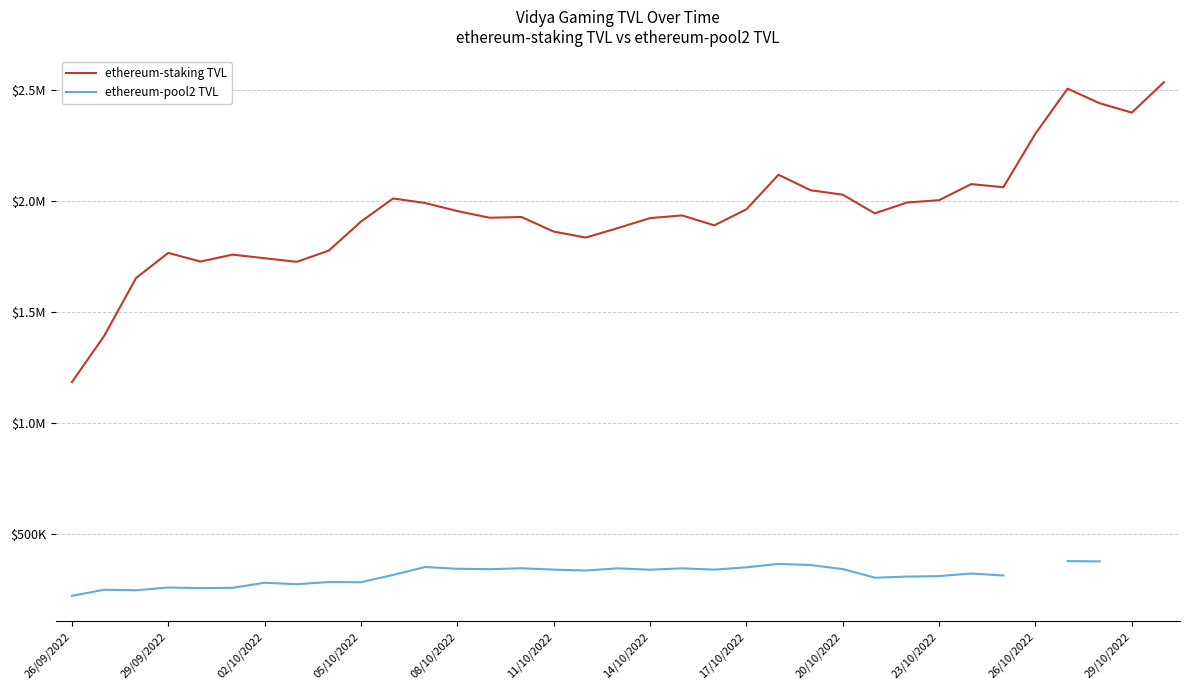

The value of ethereum-pool2 TVL at 16 is 336509.1. True or false?

True